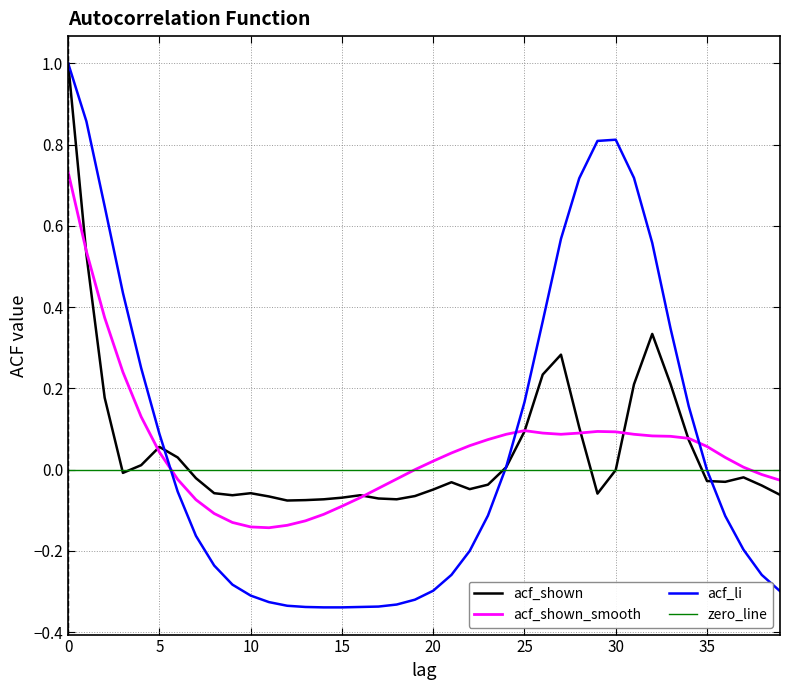

How many interior local peaks does the acf_shown_smooth series have?

2